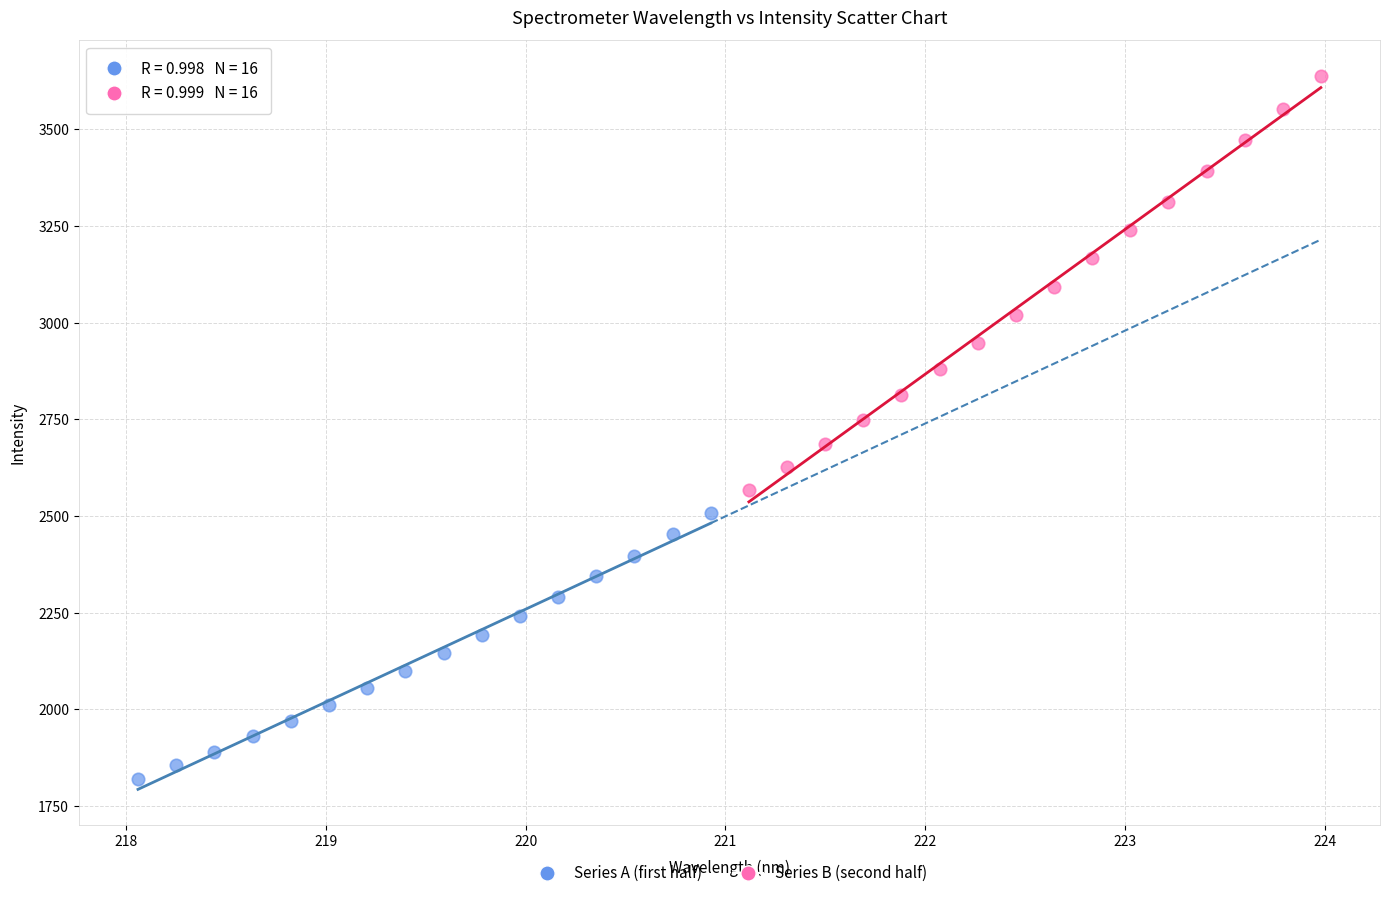

Which series reaches the maximum Y coordinate?

Series B (second half)